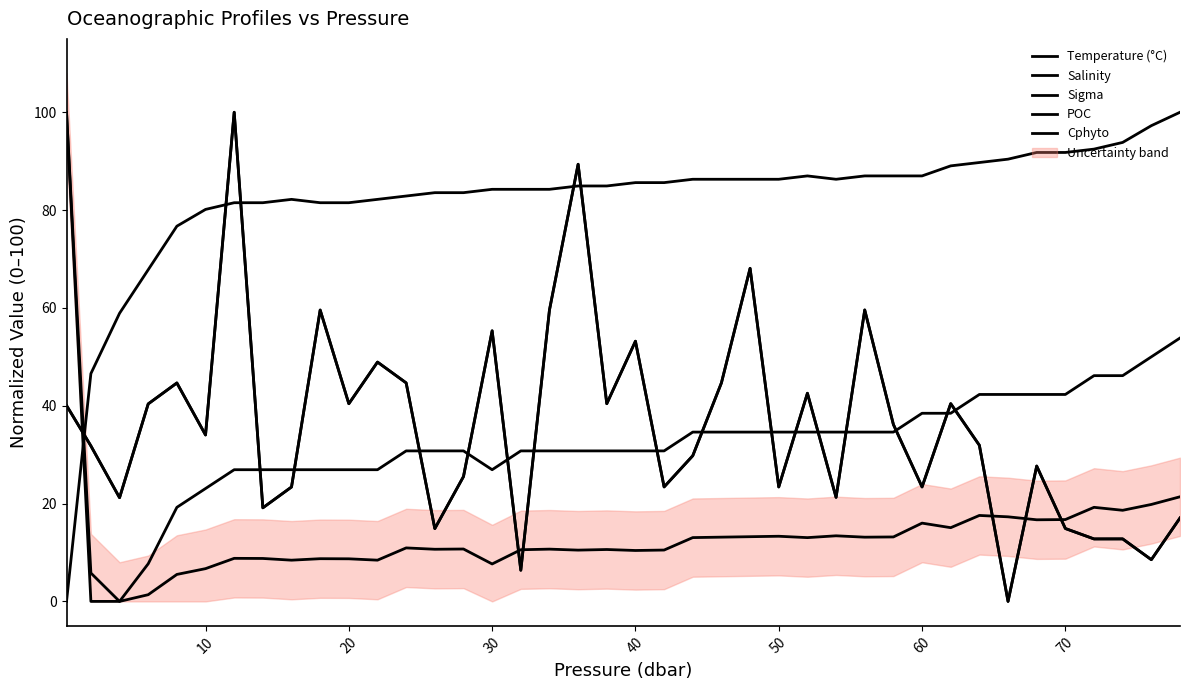

What is the value of the Temperature (°C) point at the 15th from the left?

83.6